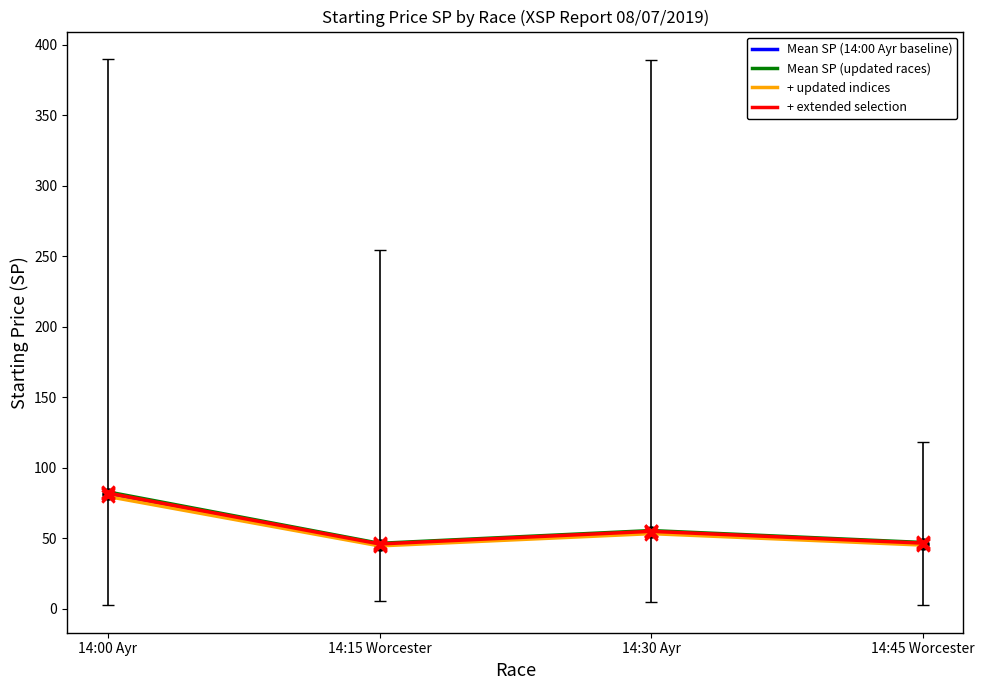

What are all the series names shown in the legend?

Mean SP (14:00 Ayr baseline), Mean SP (updated races), + updated indices, + extended selection